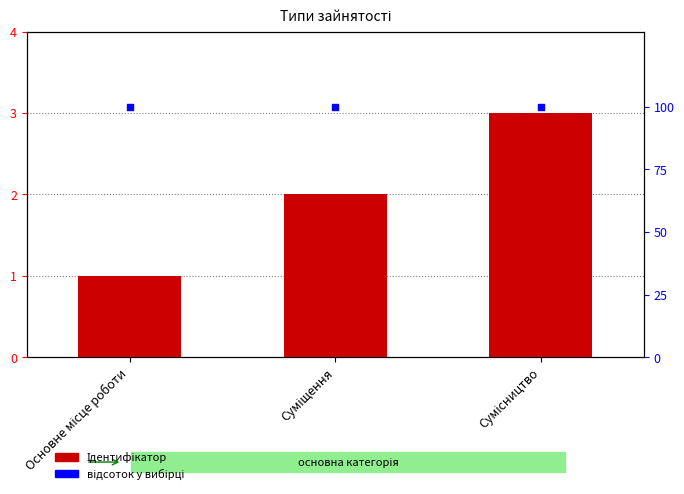

Which series has the widest spread of Y values?

Ідентифікатор